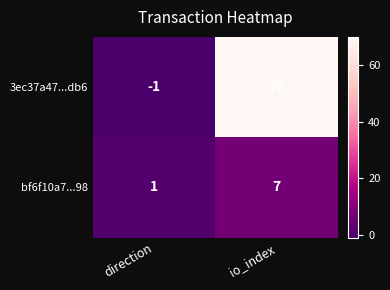

Reading right to left, transcribe all the data shown in this chart.

3ec37a47...db6: 70	-1
bf6f10a7...98: 7	1